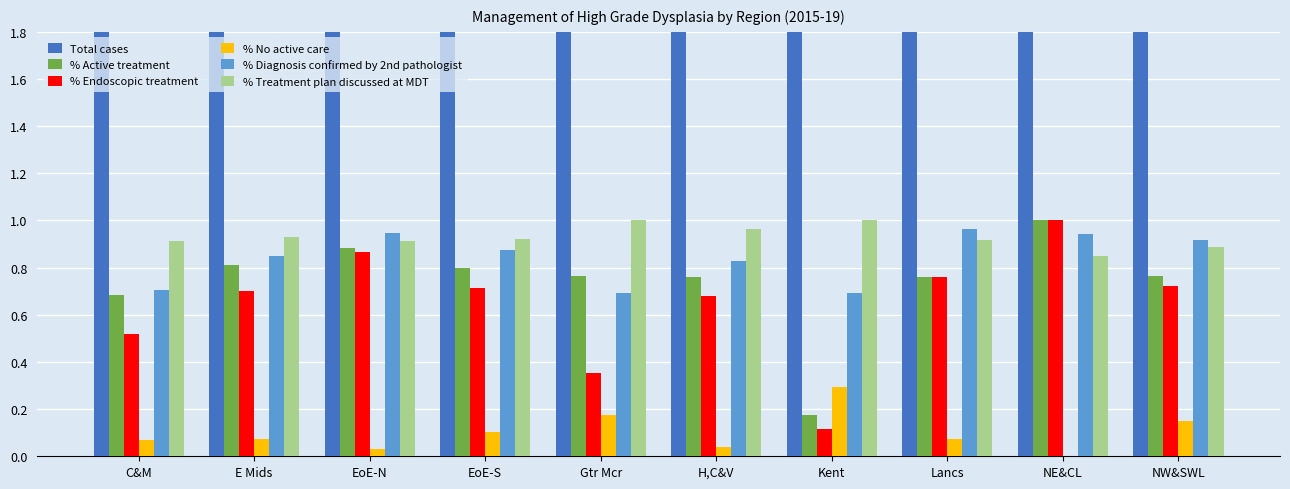

What position from the right is NW&SWL?

1